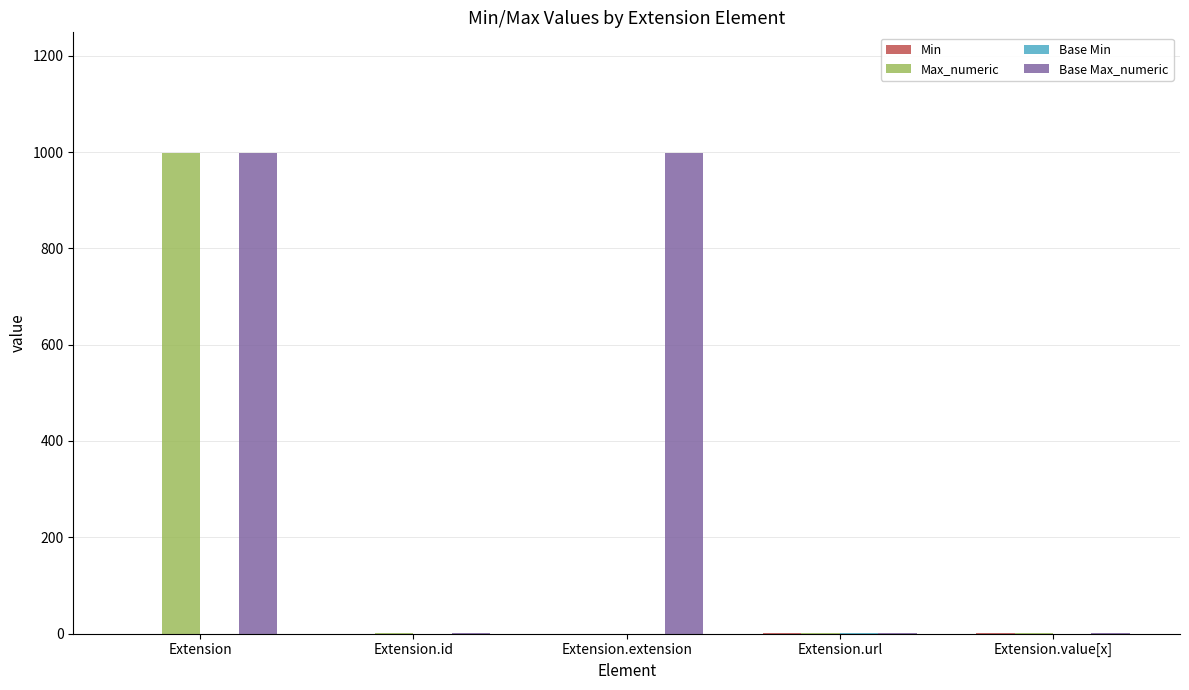

Does the chart contain stacked bars?

No